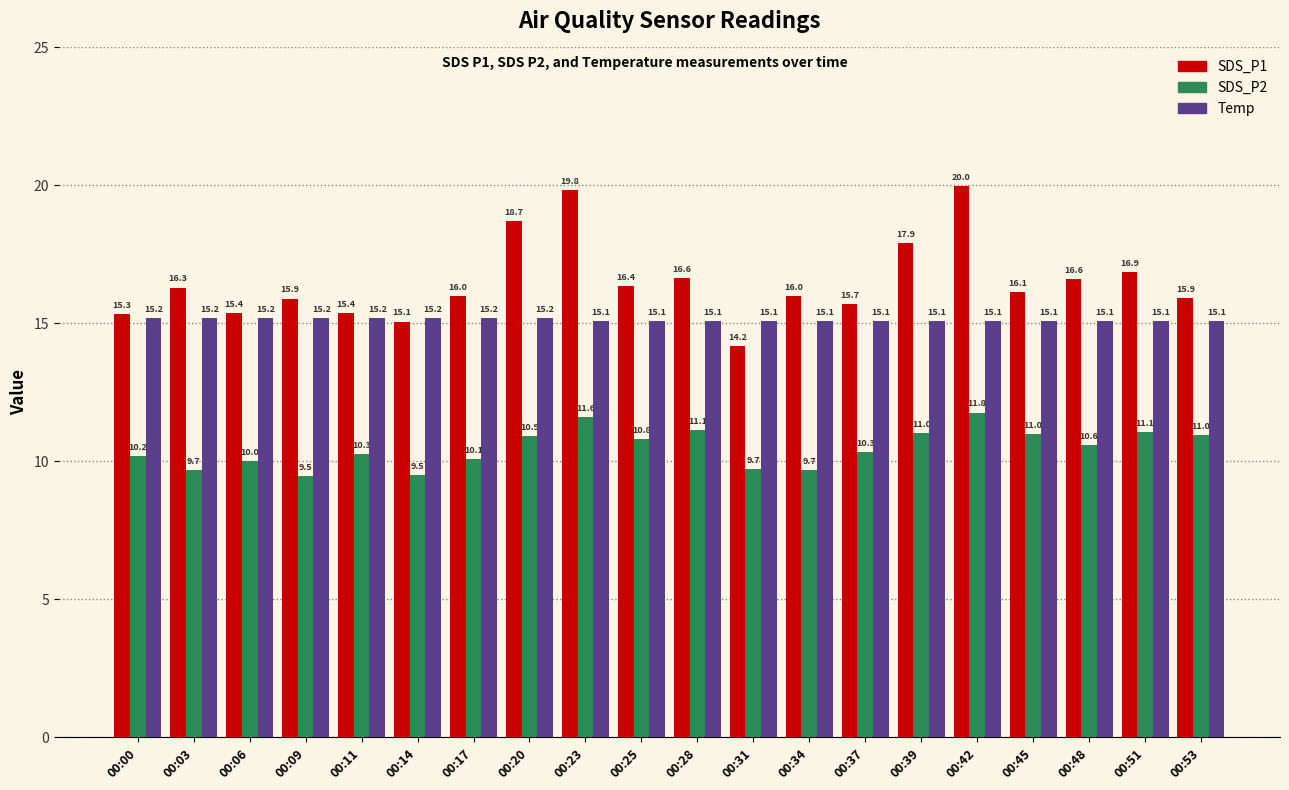

Which series changed the most between 00:14 and 00:39?

SDS_P1